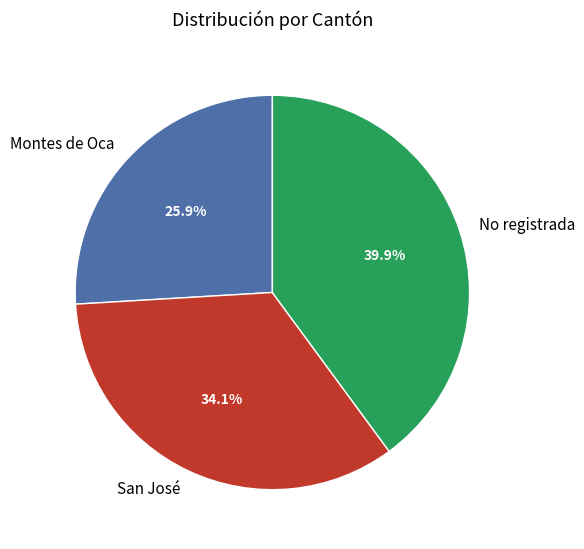

Which slice is the smallest?

Montes de Oca